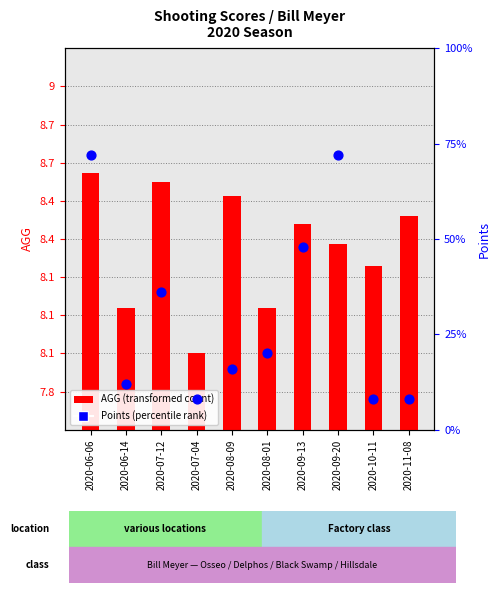

At which category is the sum across all series the highest?

2020-06-06